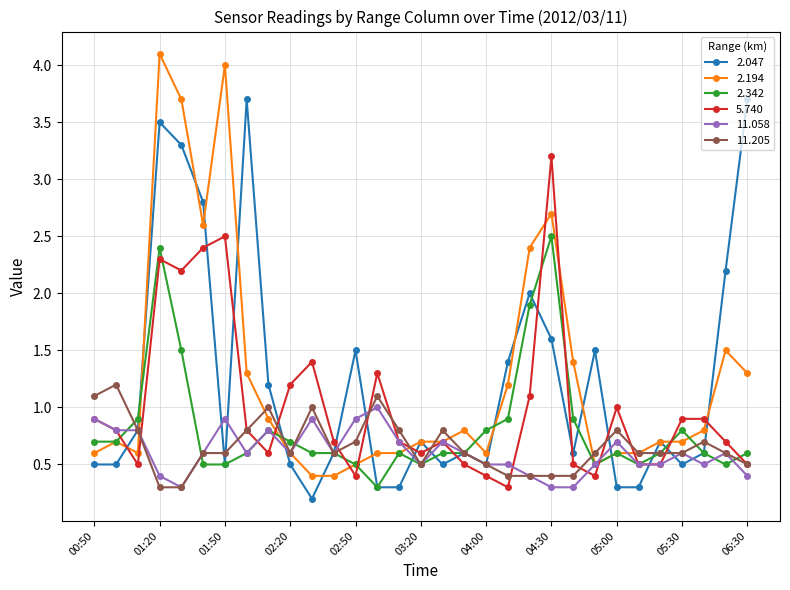

What is the value of the 11.058 point at the 26th from the left?

0.5